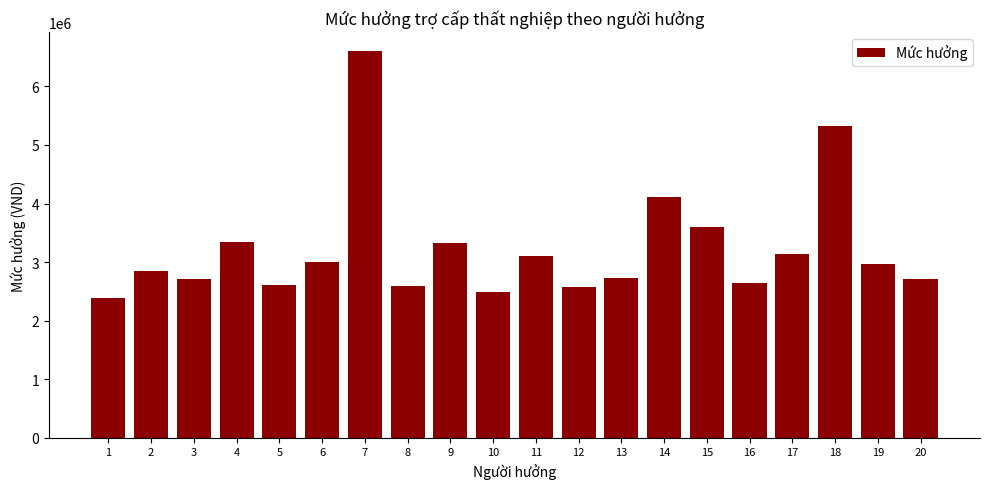

What is the value of the 10th bar from the left?

2490000